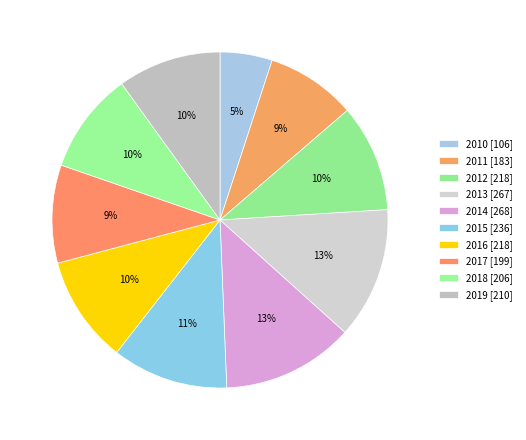

To the nearest percent, what percentage of the pie is 2011?

9%